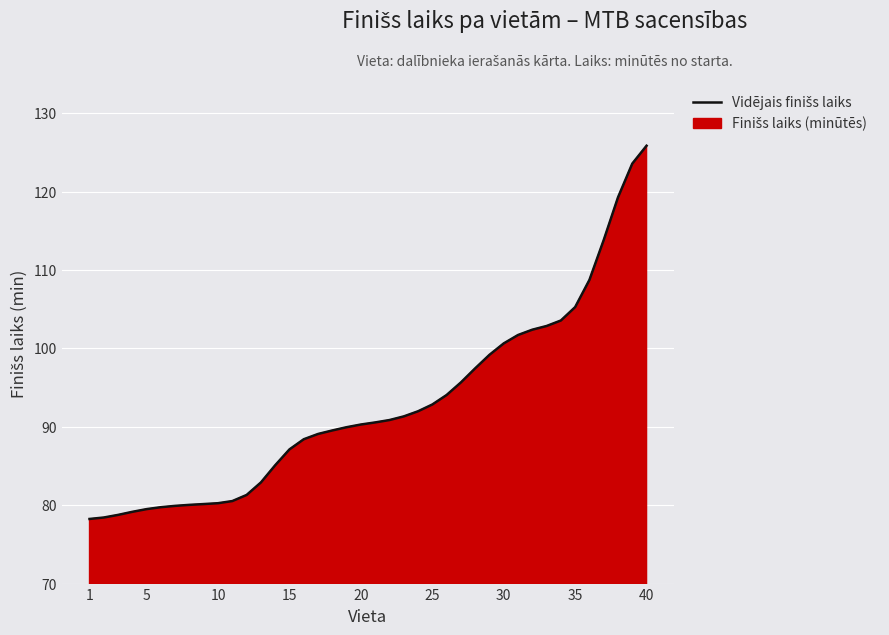

Which category has the highest value across all series?

40